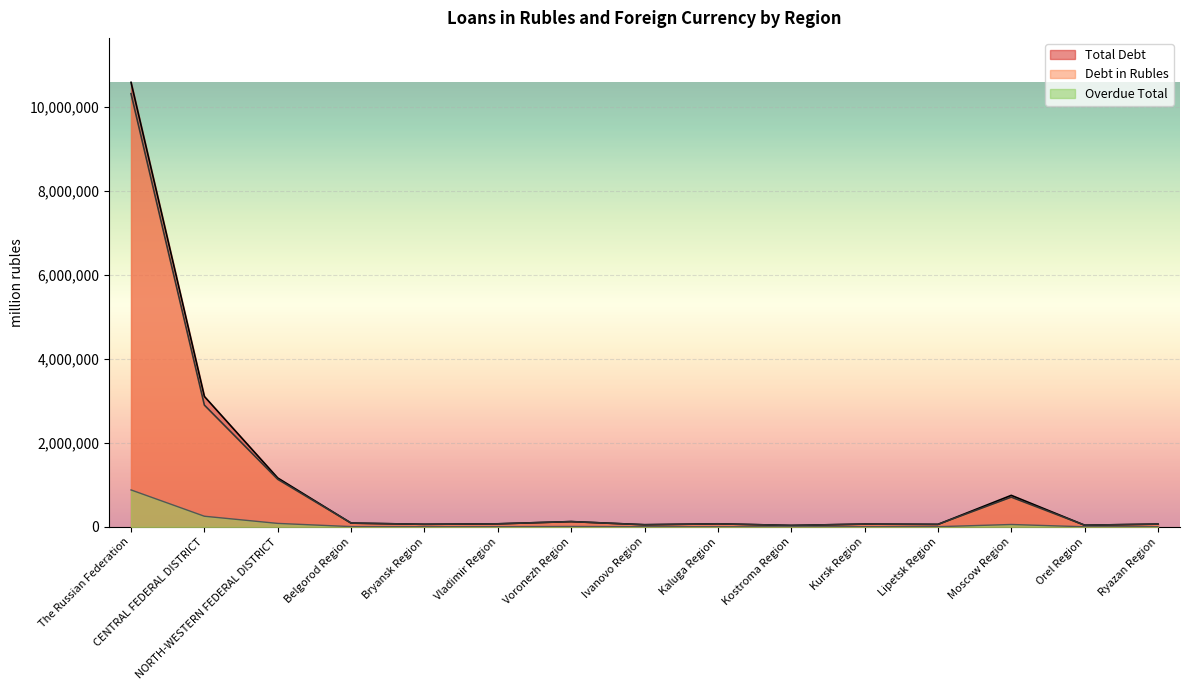

True or false: Debt in Rubles has a value of 193953 at Voronezh Region.

False